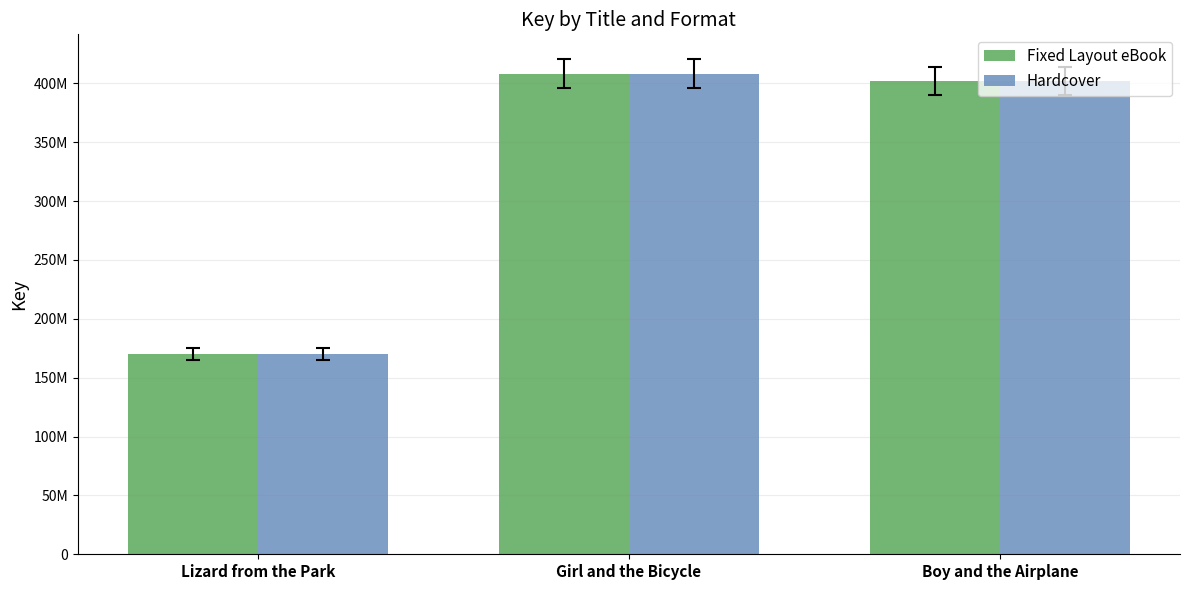

Reading right to left, transcribe all the data shown in this chart.

Fixed Layout eBook: Boy and the Airplane=401774816	Girl and the Bicycle=408287826	Lizard from the Park=170255171
Hardcover: Boy and the Airplane=401774816	Girl and the Bicycle=408287826	Lizard from the Park=170255171